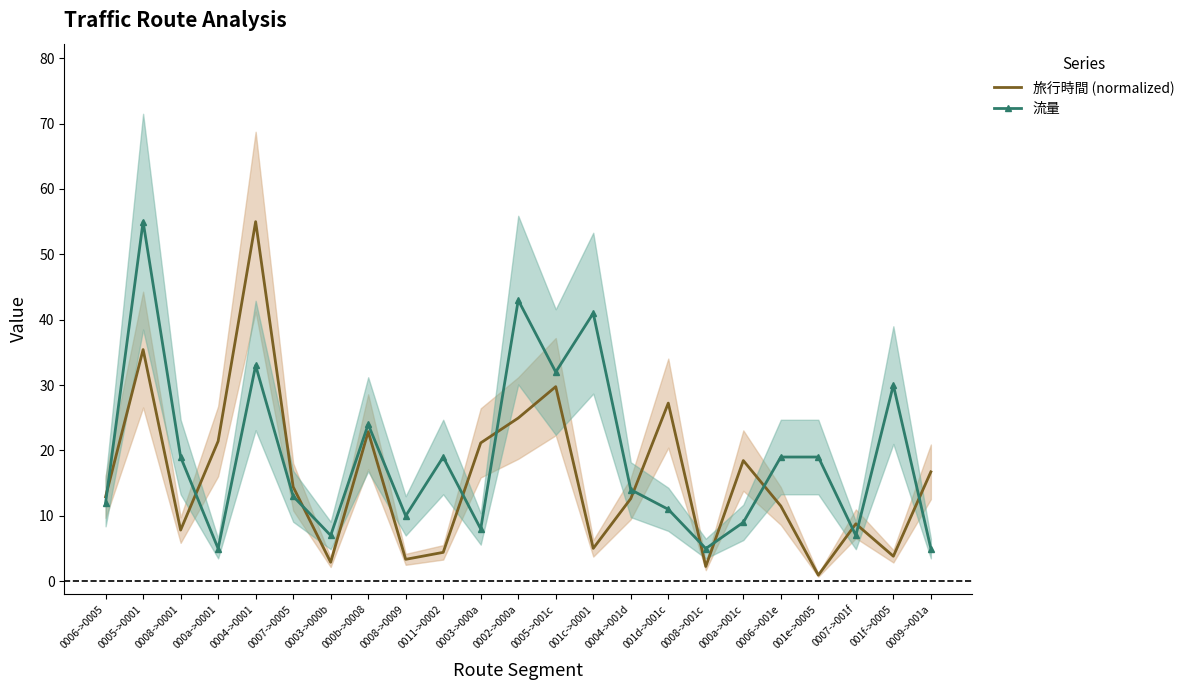

Which series has the largest range (max minus min)?

旅行時間 (normalized)